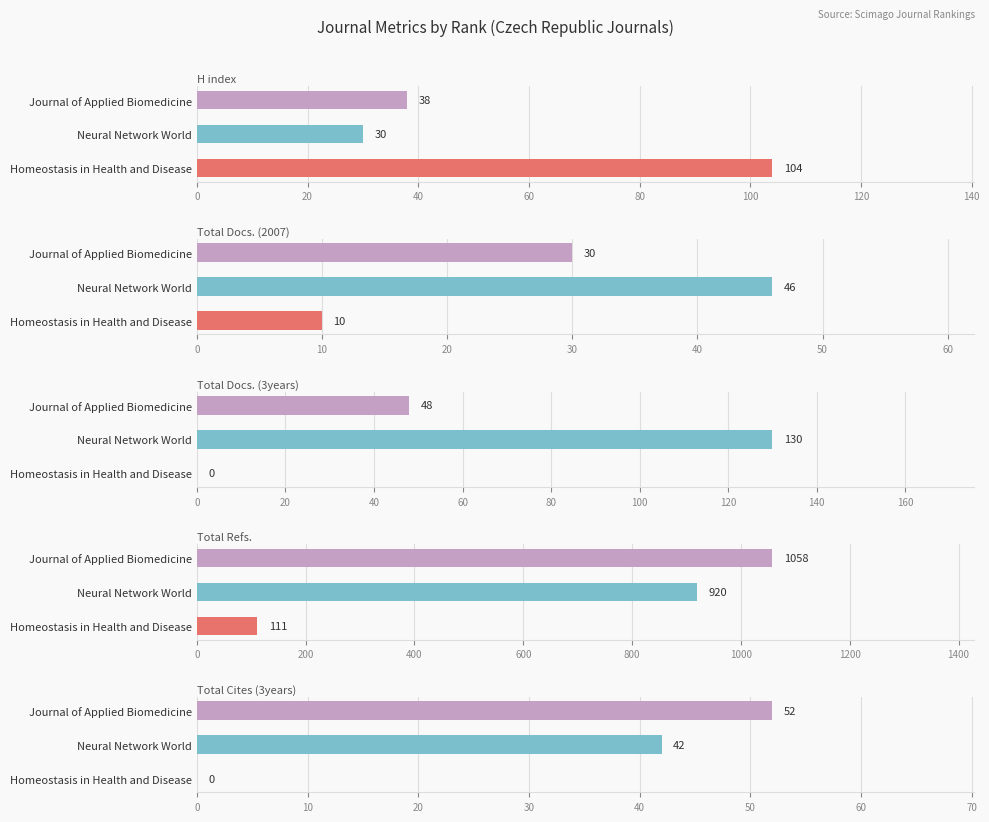

Count the H index values in the range 30 to 104.

3